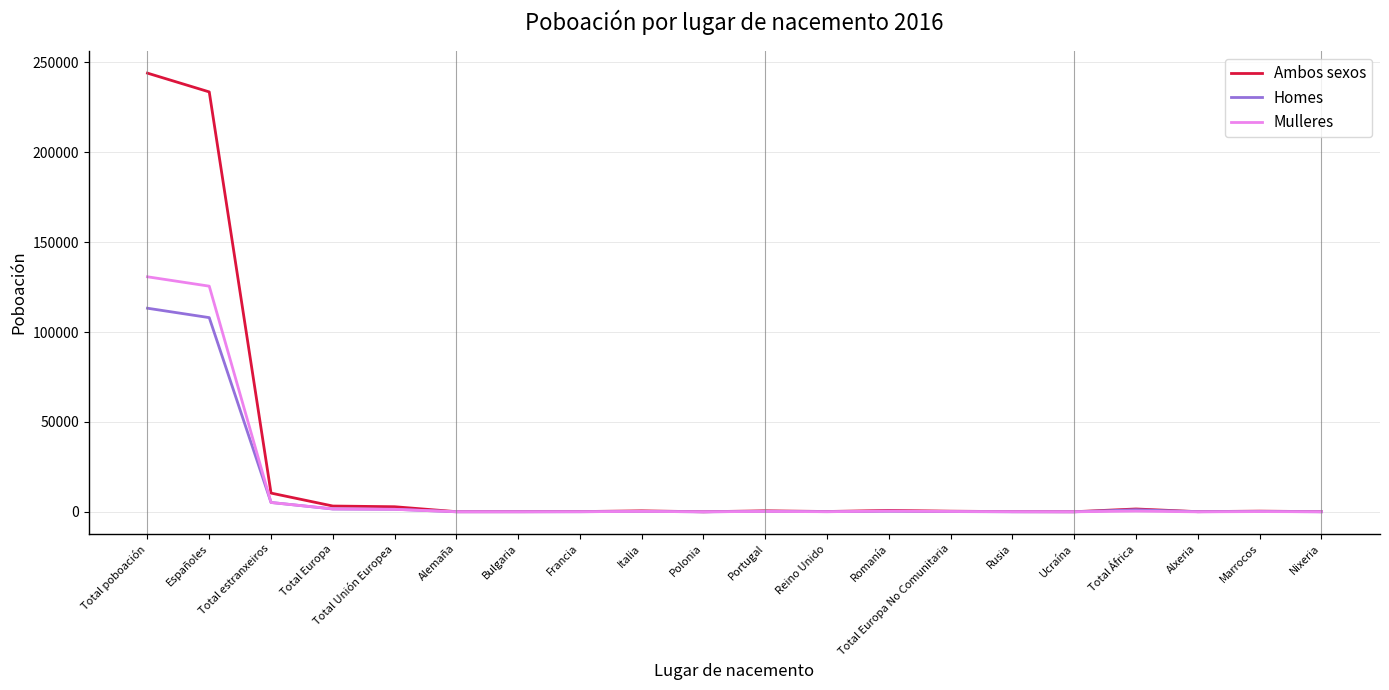

What is the spread (max minus min) of values at Total poboación?

130730